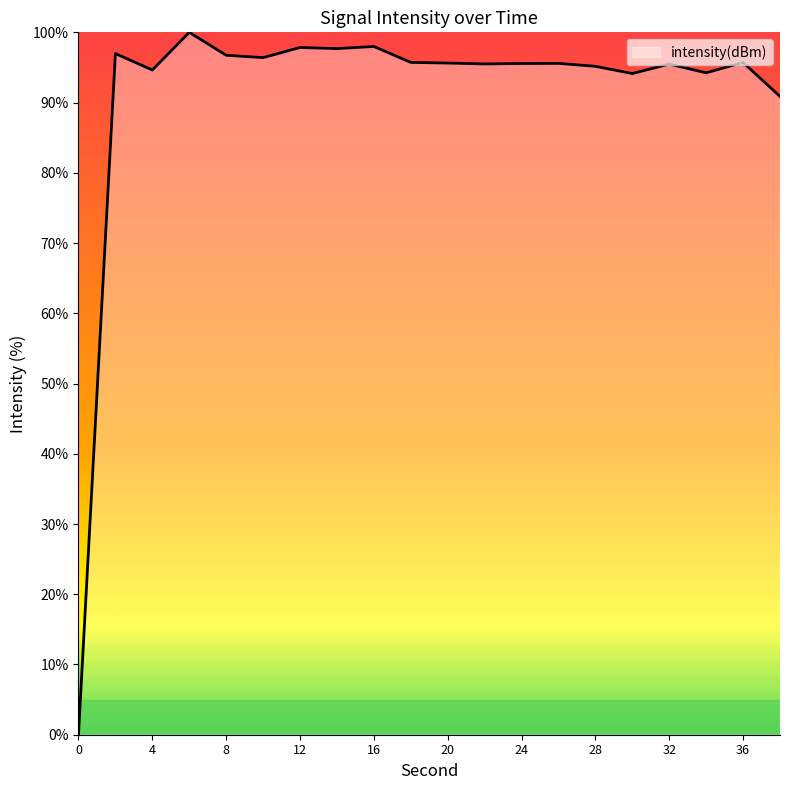

What is the greatest value displayed?

100.0